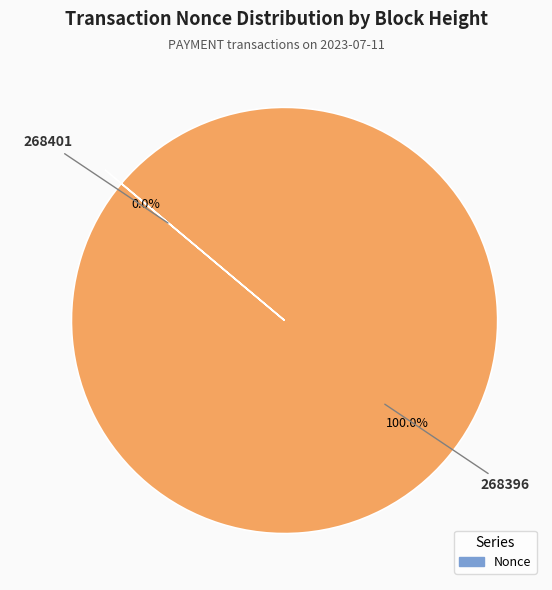

Between 268401 and 268396, which is larger?

268396